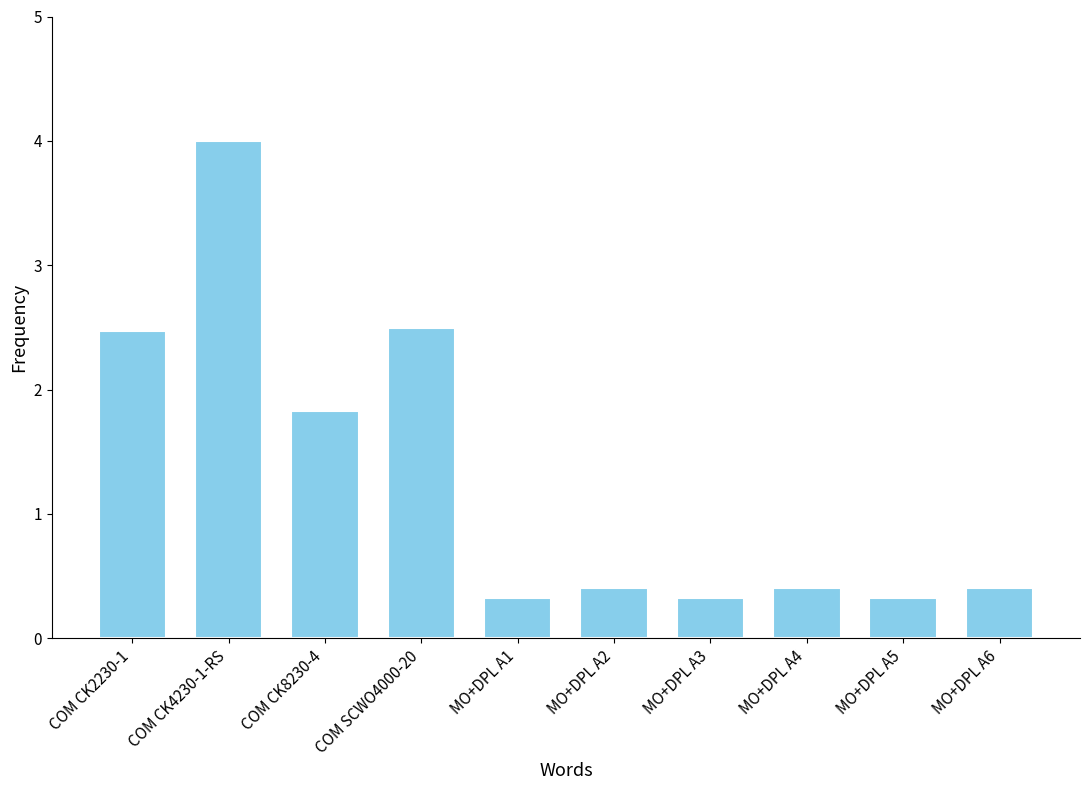

List the labels in order of value, largest first.

COM CK4230-1-RS, COM SCWO4000-20, COM CK2230-1, COM CK8230-4, MO+DPL A2, MO+DPL A4, MO+DPL A6, MO+DPL A1, MO+DPL A3, MO+DPL A5